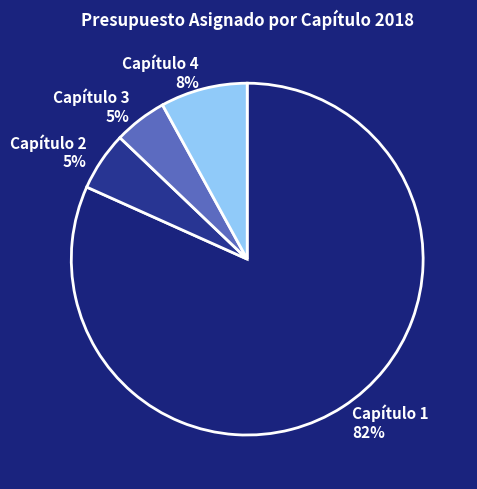

Count the number of slices in the pie.

4